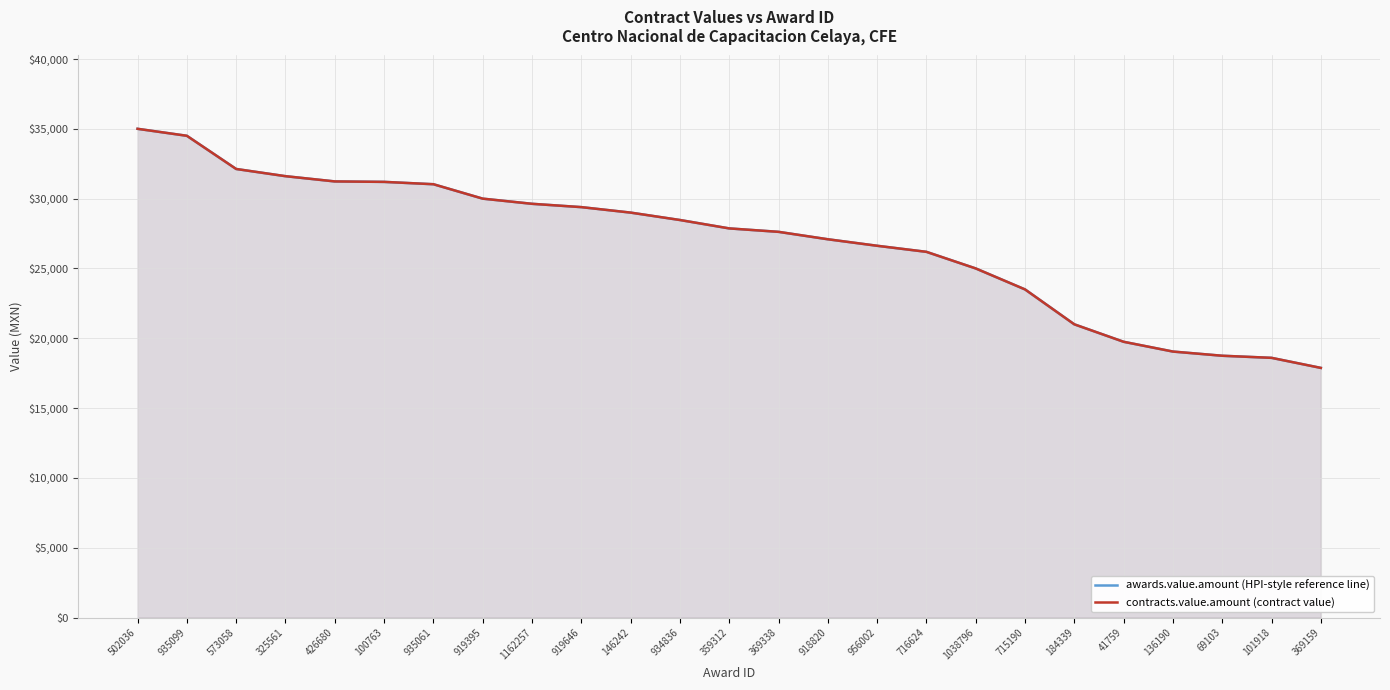

True or false: awards.value.amount (HPI-style reference line) and contracts.value.amount (contract value) cross at least once.

False